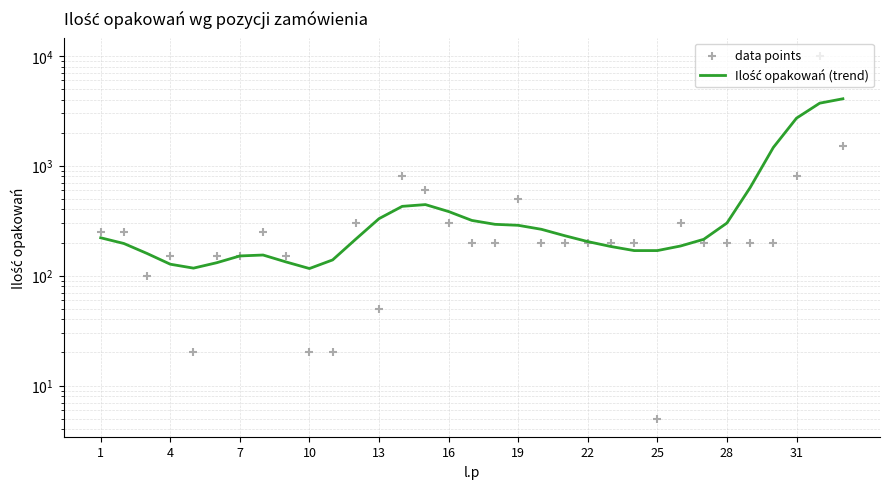

Which series has the largest total across all categories?

data points